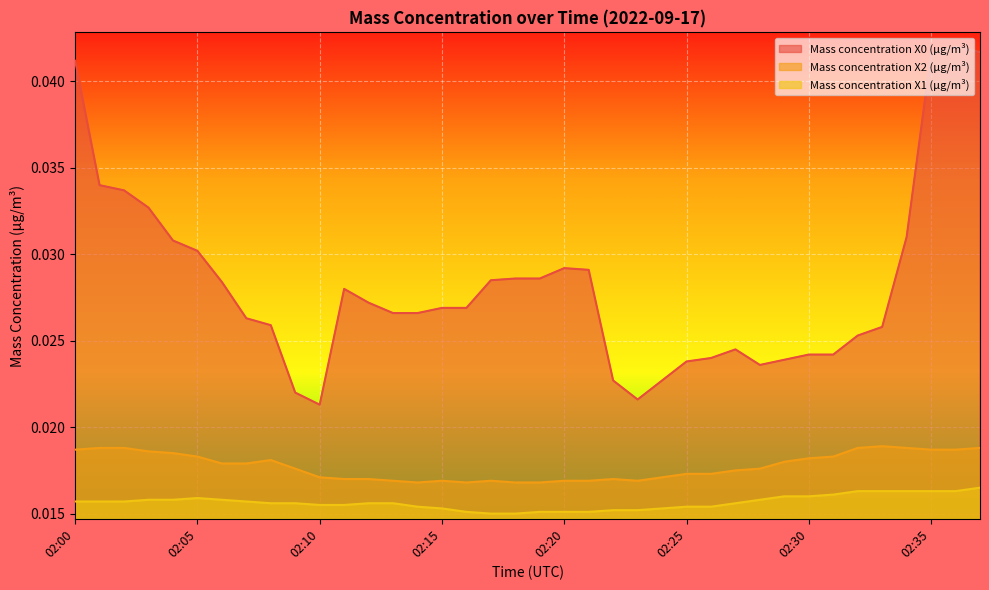

Count the Mass concentration X1 (μg/m³) values in the range 0 to 1.

38